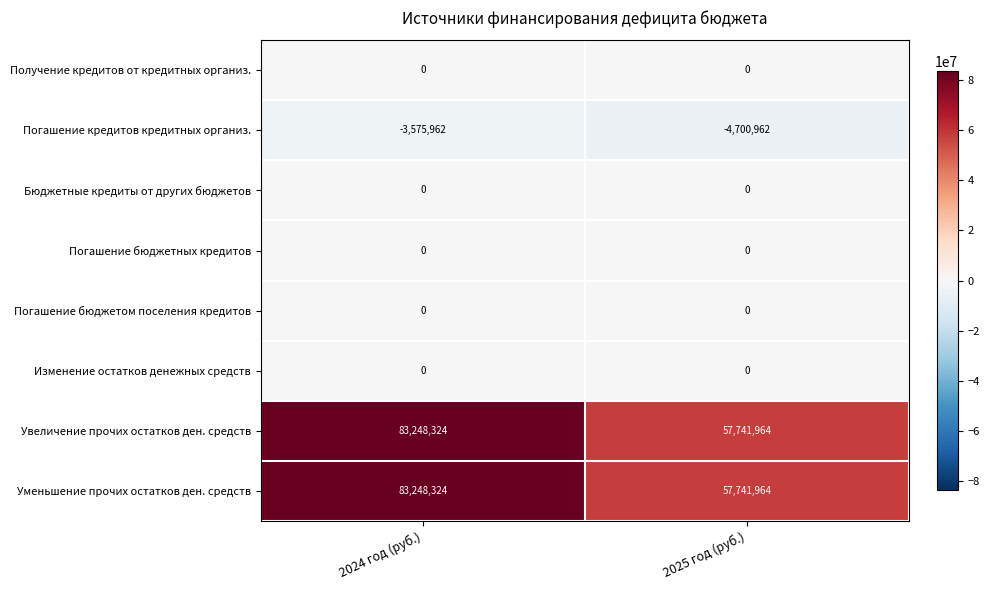

Is it true that Уменьшение прочих остатков ден. средств equals 57741964 at 2025 год (руб.)?

True